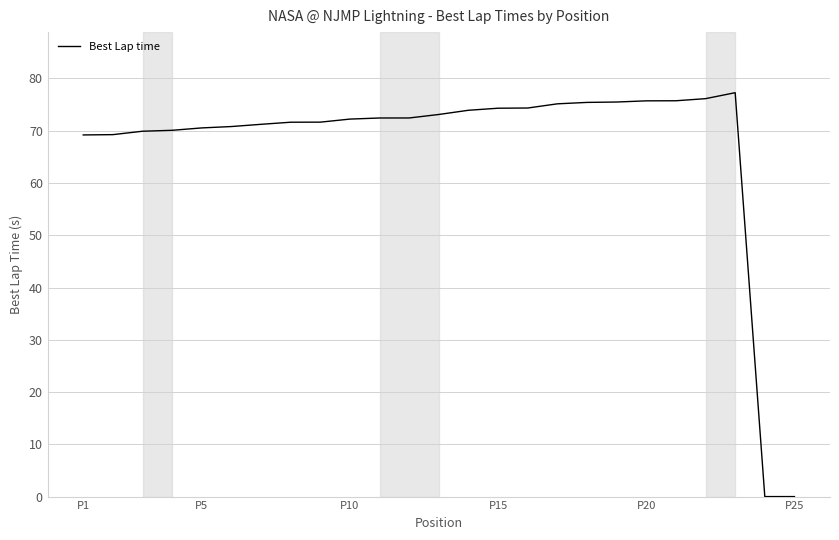

What is the maximum value shown in the chart?

77.3